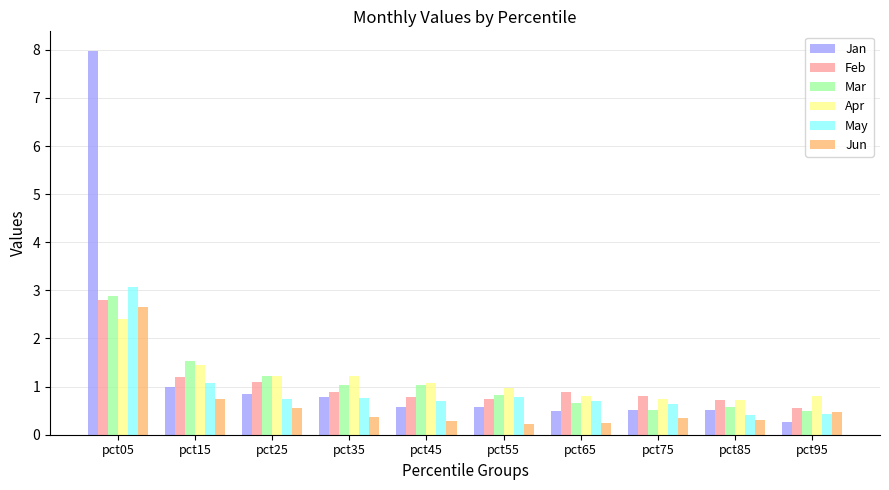

At how many categories does at least one series exceed 0?

10